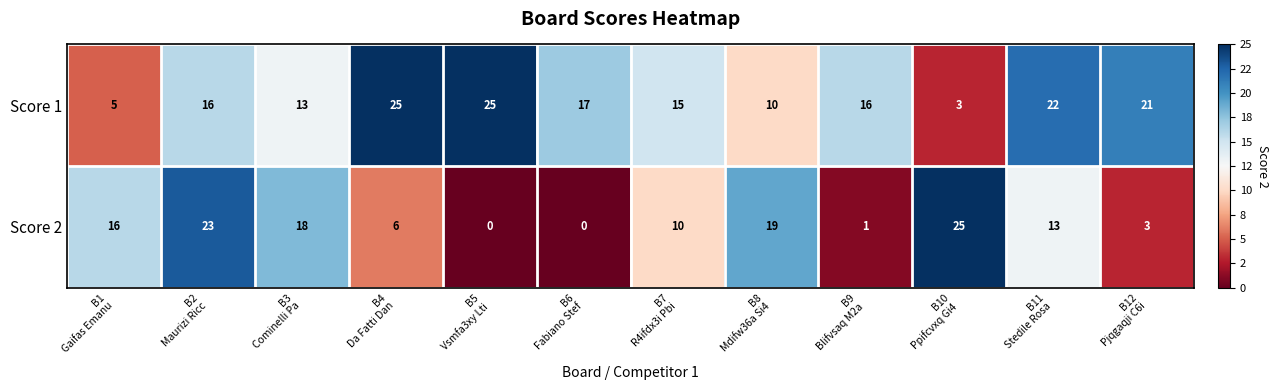

At how many categories does at least one series exceed 5?

12